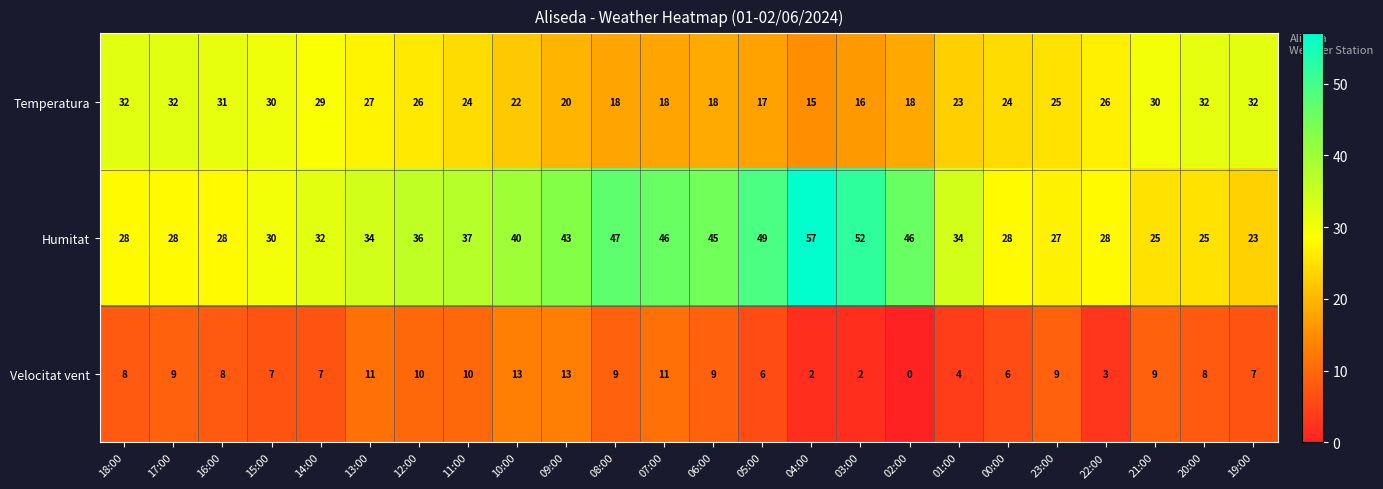

What is the maximum value for Velocitat vent?

13